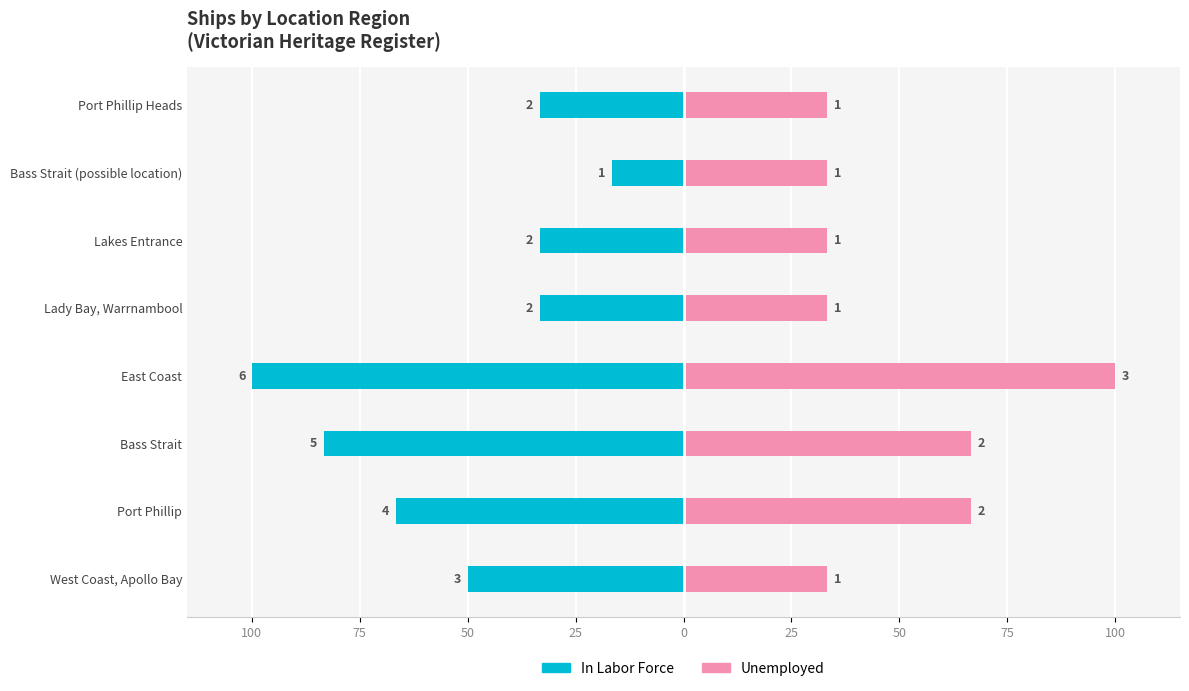

Read the In Labor Force value at Bass Strait (possible location).

-16.7